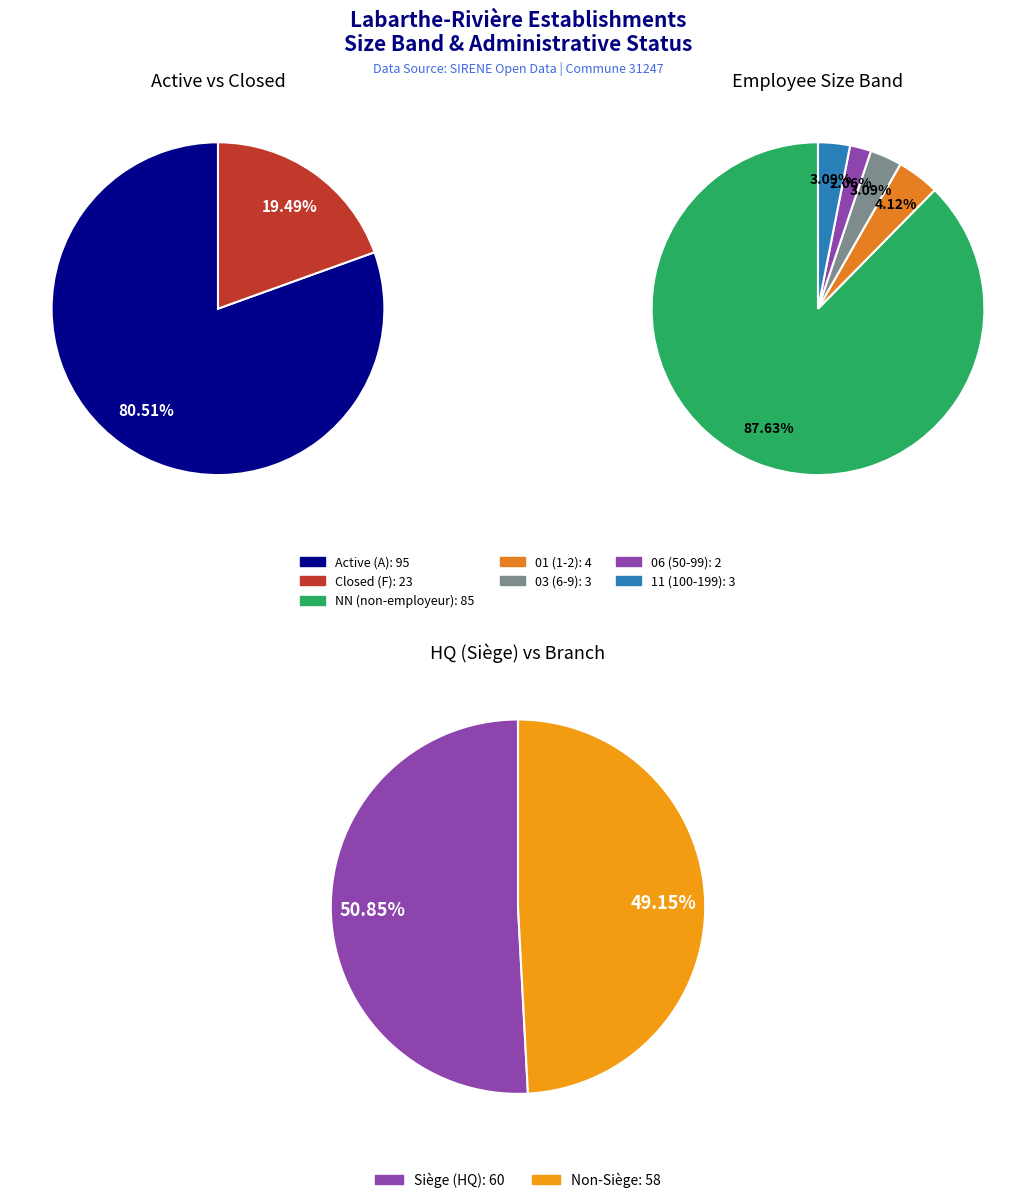

How many segments does this pie chart have?

6